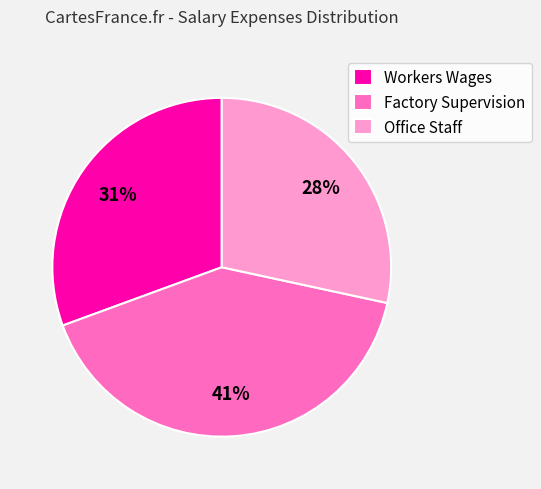

Does Factory Supervision account for over 50% of the chart?

No